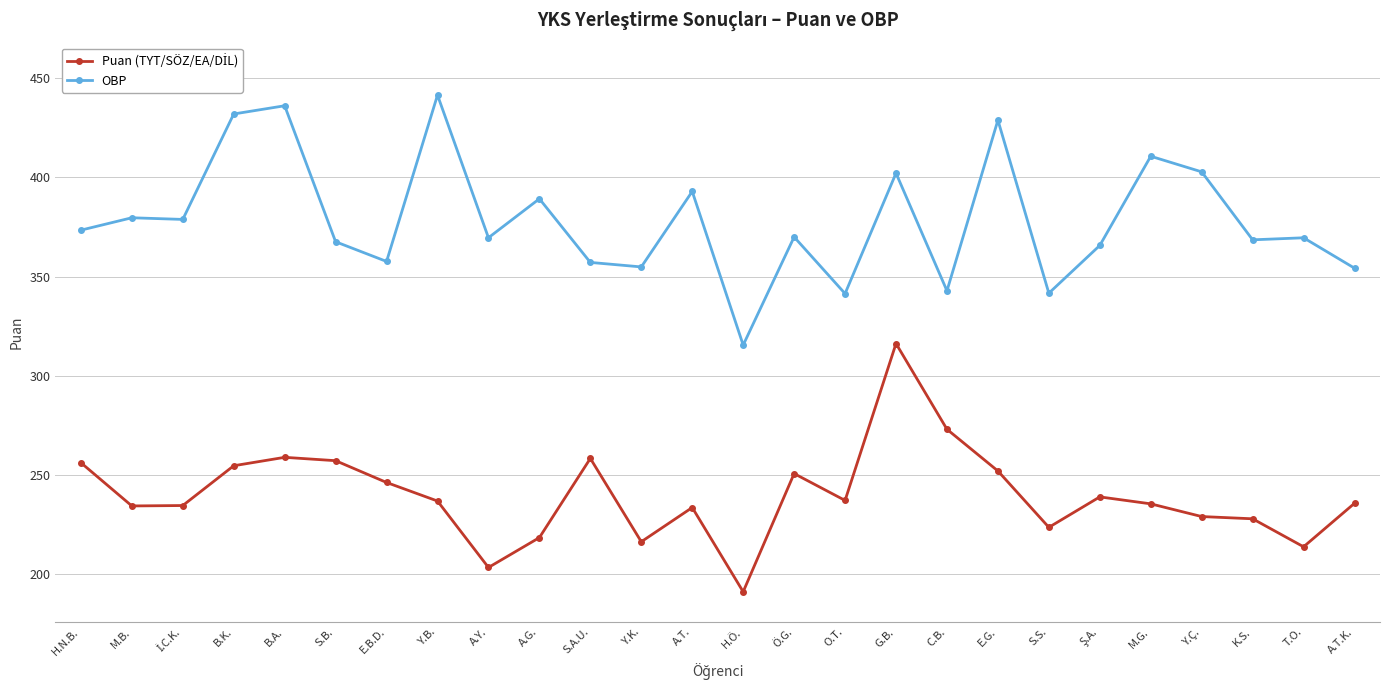

What is the spread (max minus min) of values at A.G.?

170.8